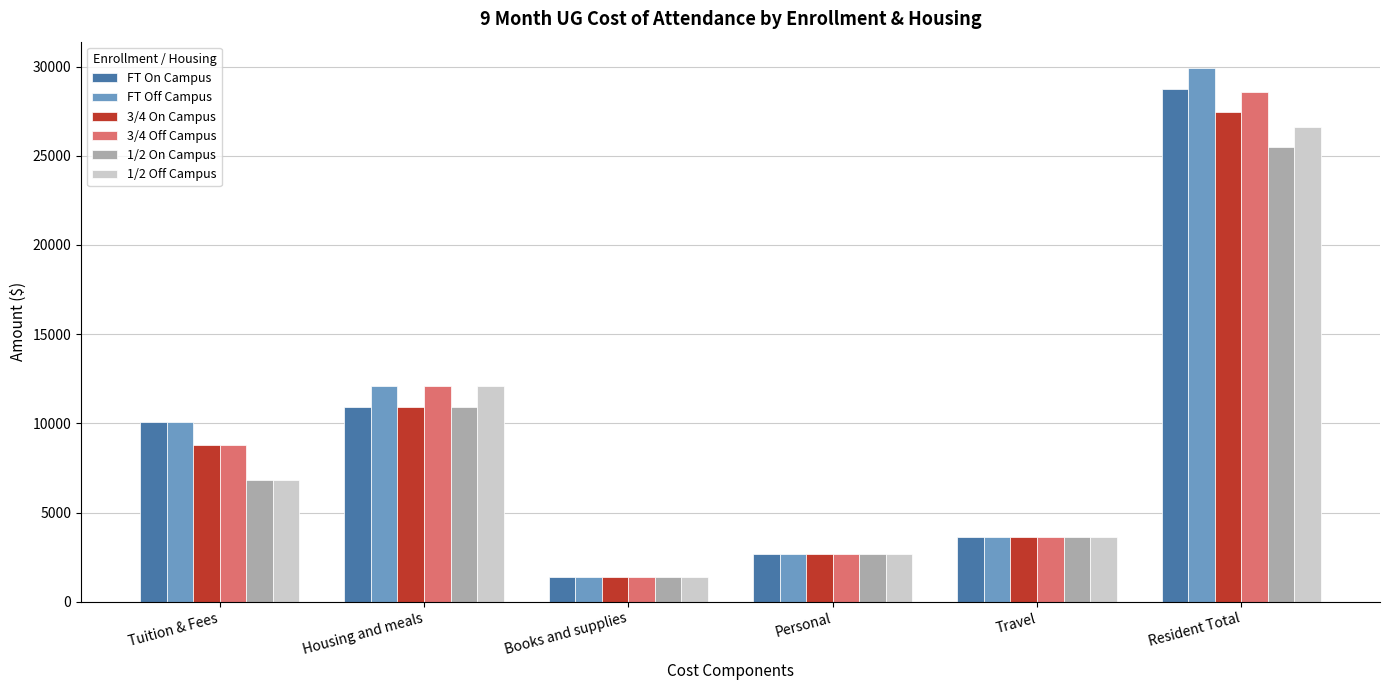

The FT On Campus series shows 28738 at Resident Total. True or false?

True